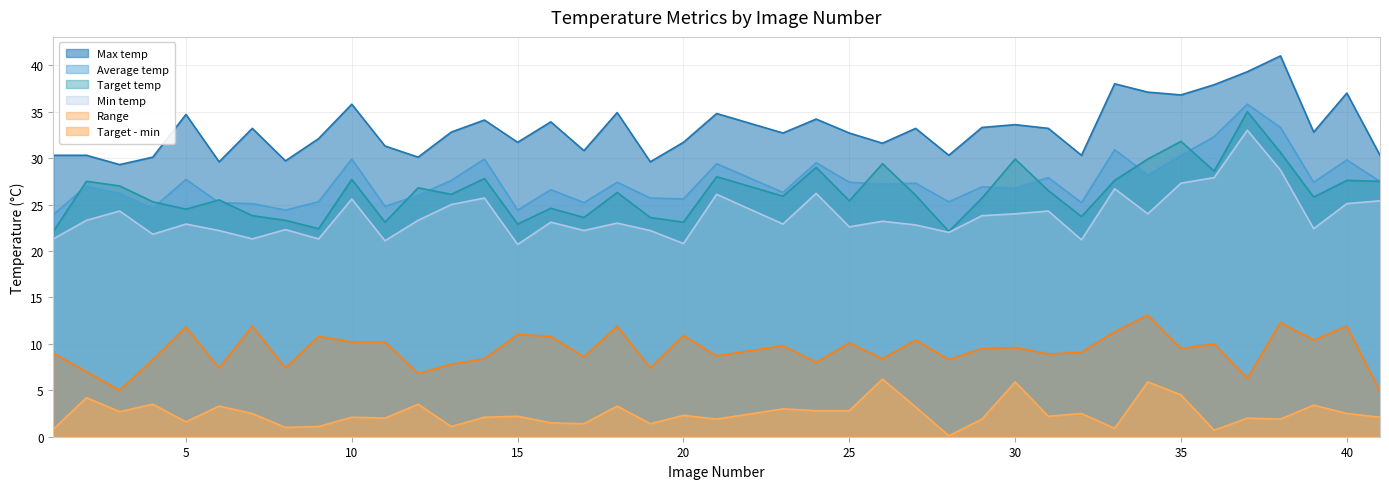

Between 26 and 37, which series saw the biggest shift?

Min temp